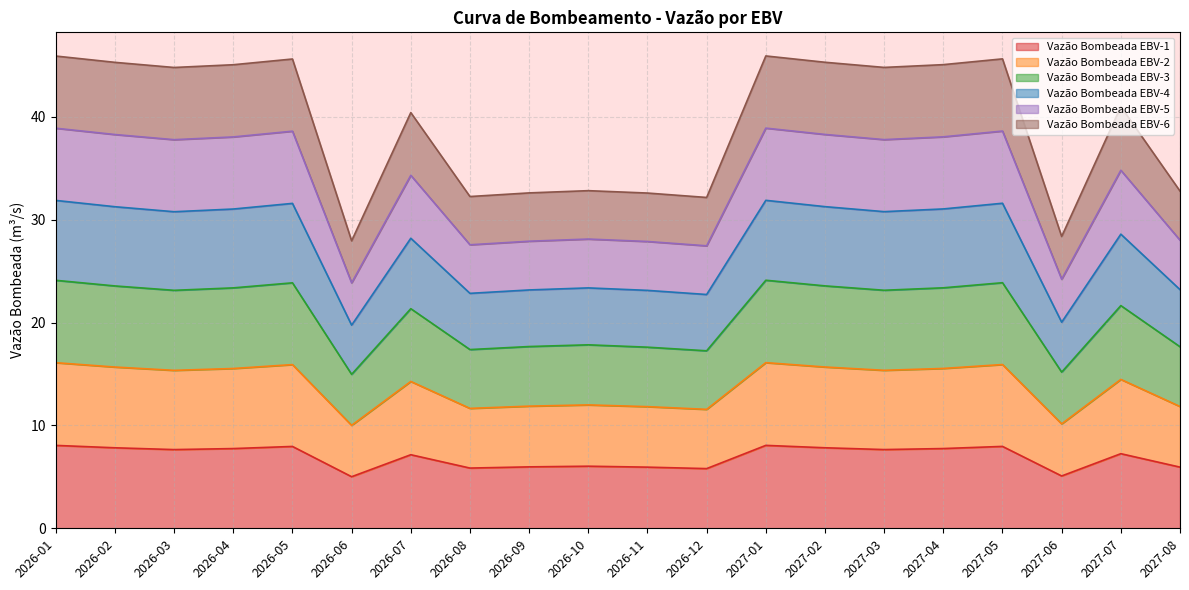

True or false: Vazão Bombeada EBV-1 has a value of 4.5 at 2027-05.

False